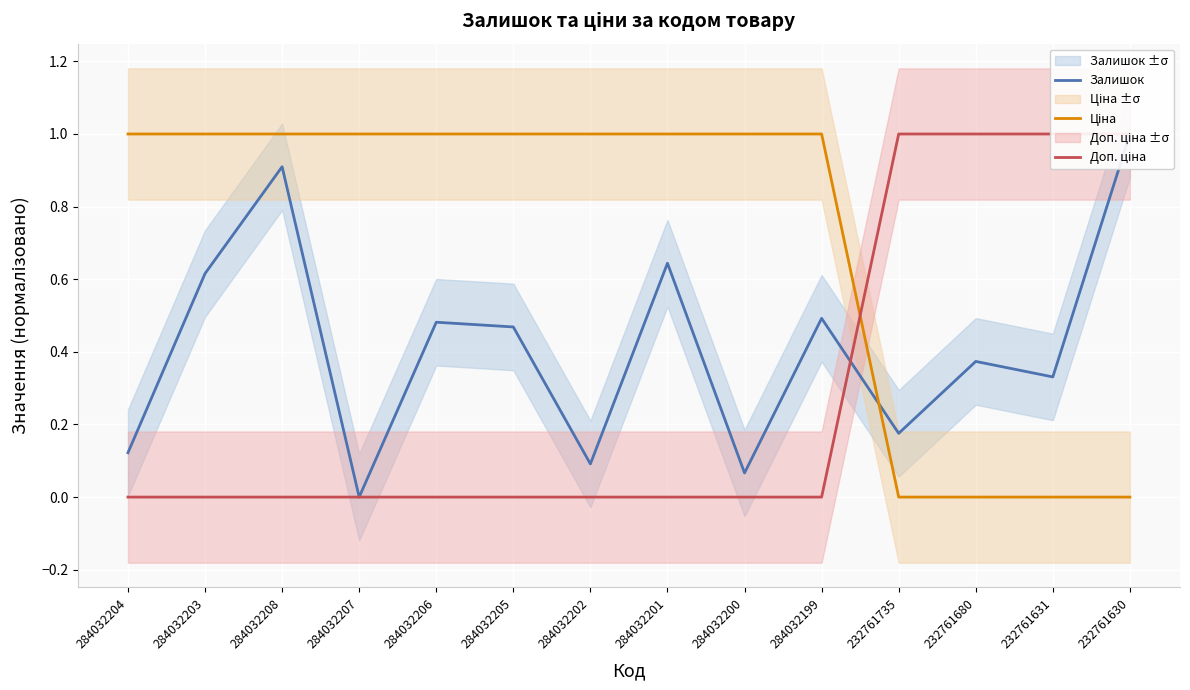

Is the value of Ціна at 284032202 greater than the value of Залишок at 232761735?

Yes